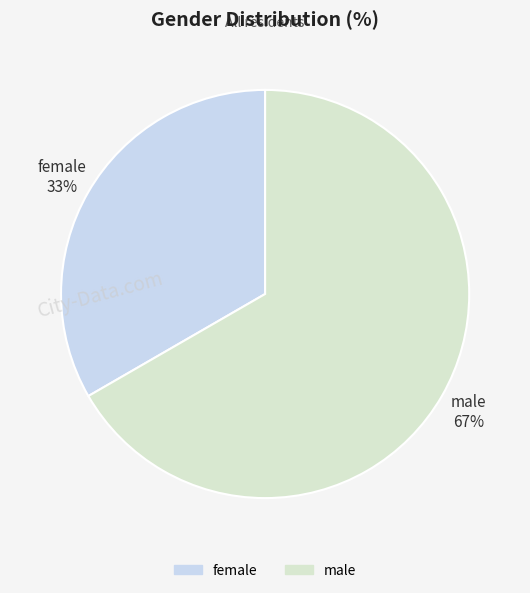

True or false: female accounts for 33% of the total.

True